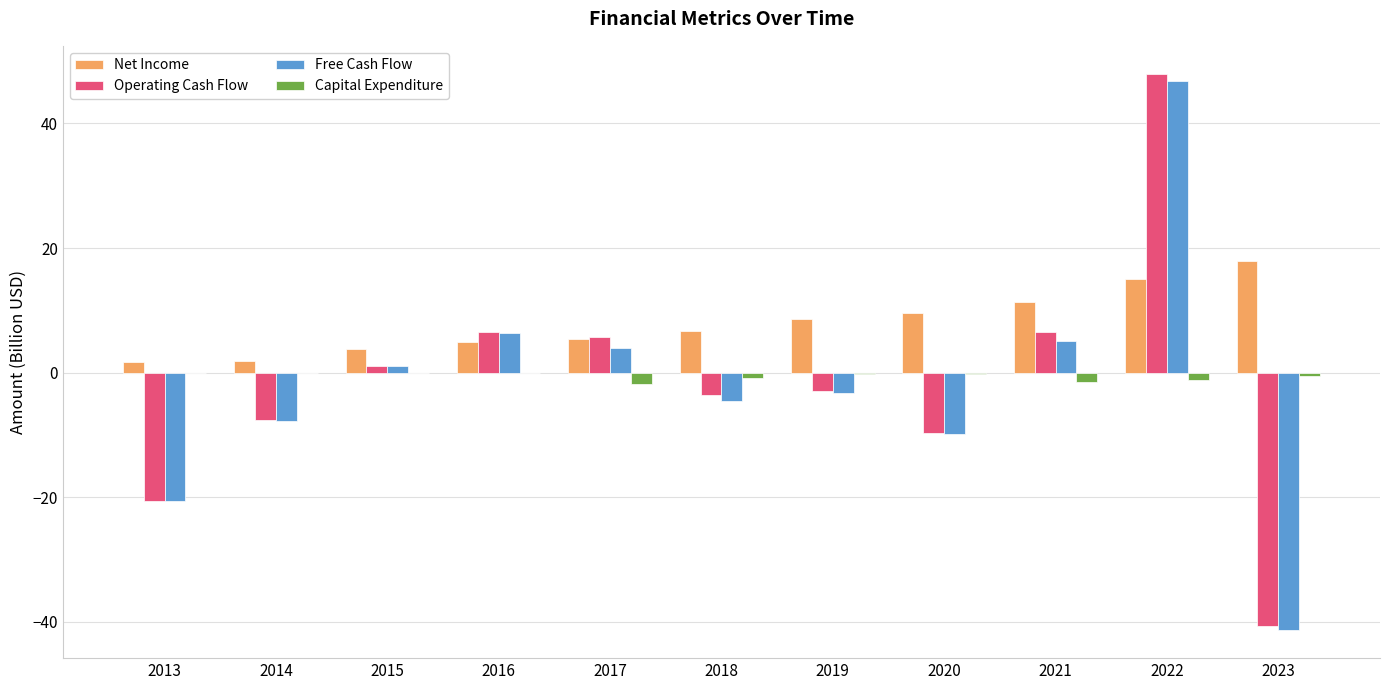

How many distinct data groups are displayed?

4